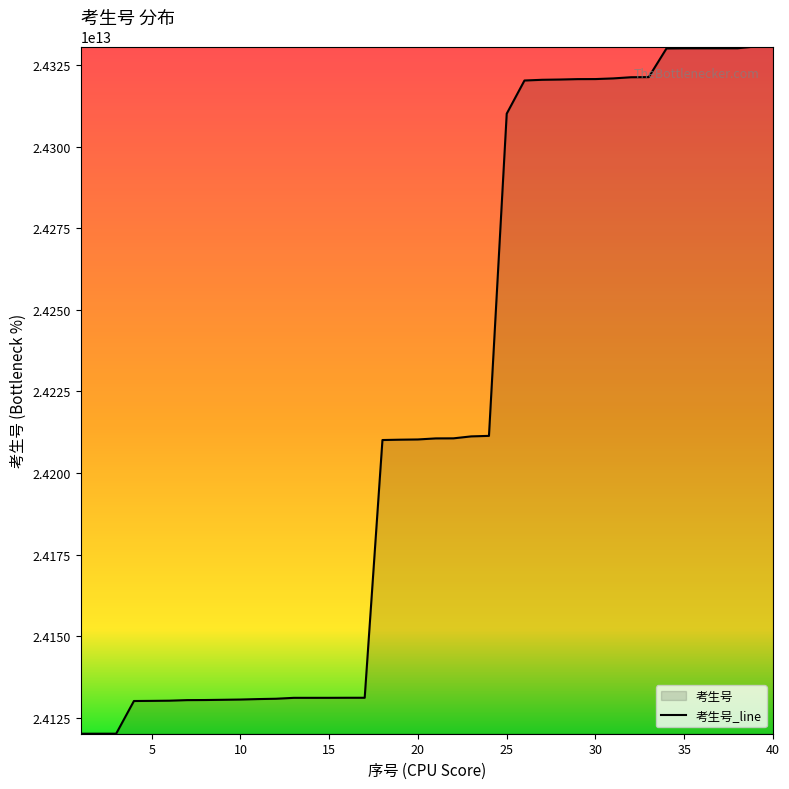

True or false: the data has more than 2 interior local peaks.

False